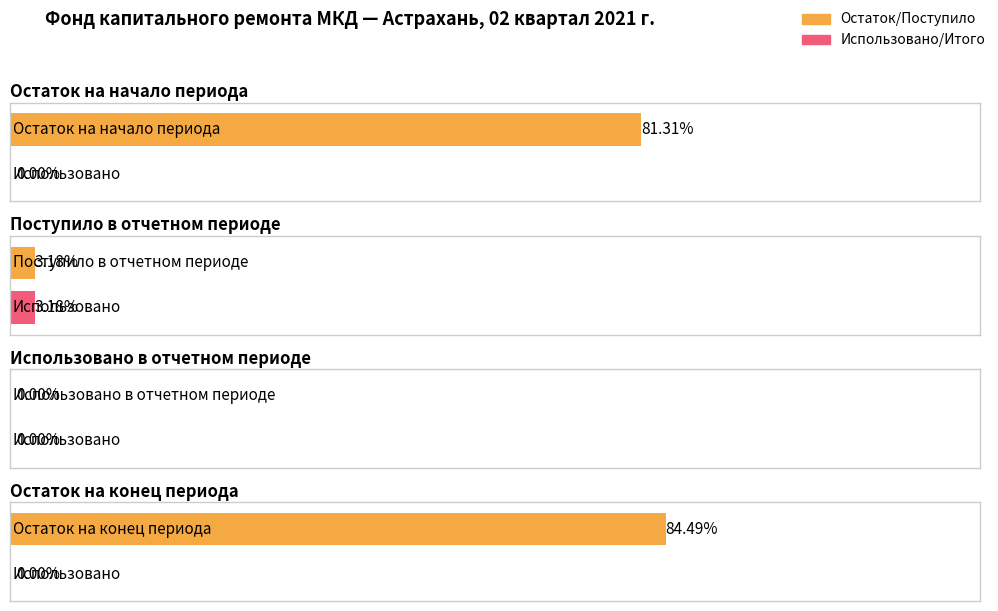

At which category is the sum across all series the highest?

Остаток на конец